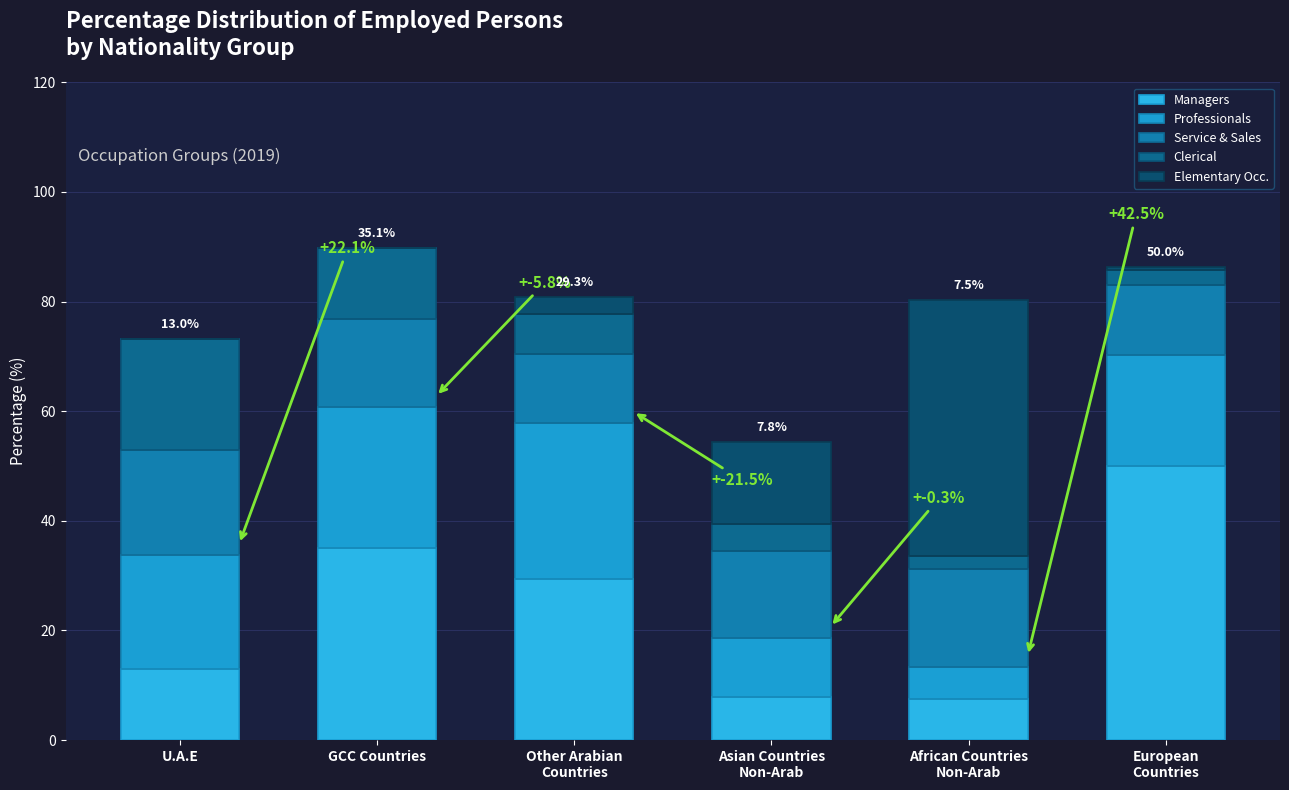

At which label does Elementary Occ. first exceed 3?

Other Arabian
Countries